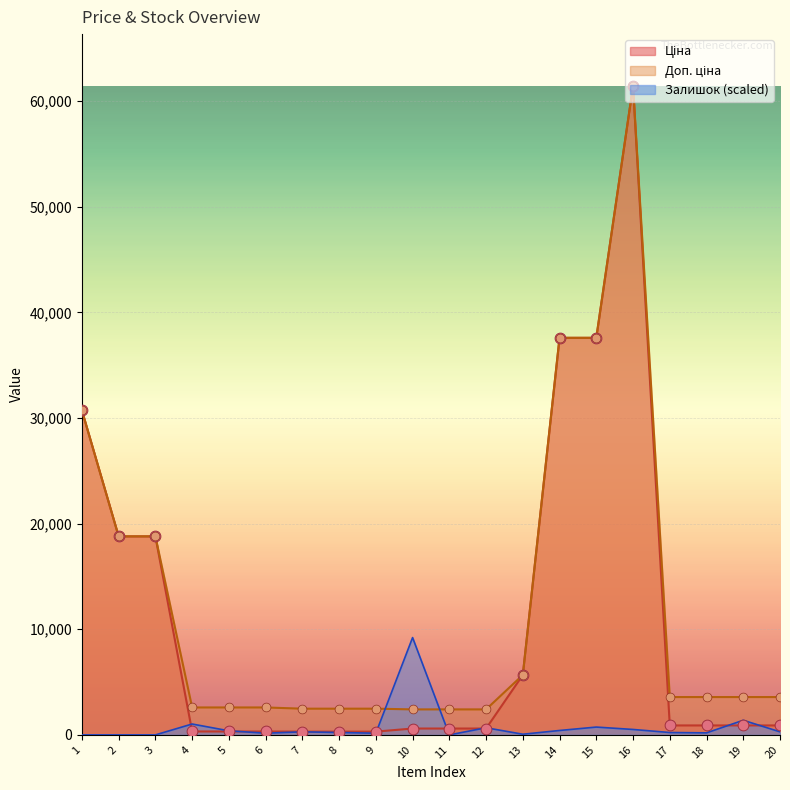

What is the total value across all series at 6?

3084.2